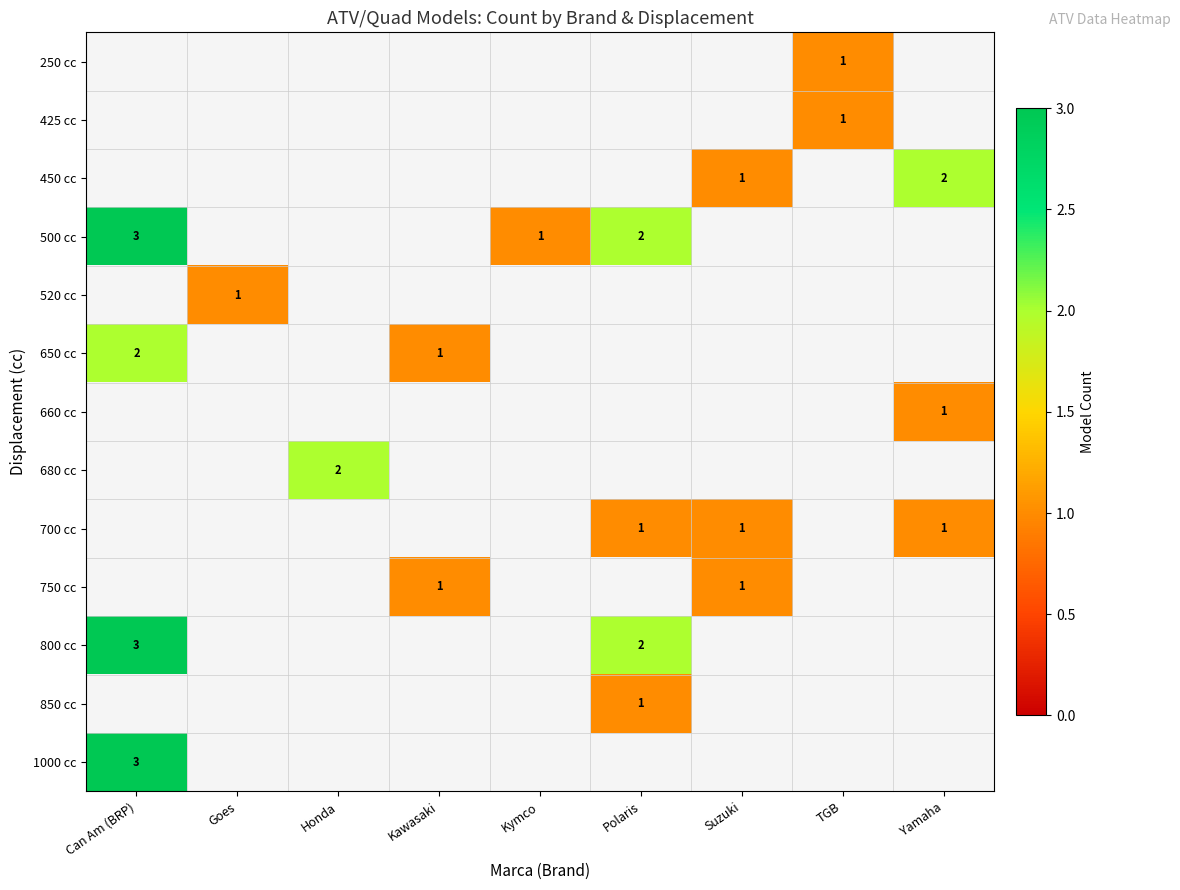

True or false: 250 cc has a value of 1.7 at TGB.

False